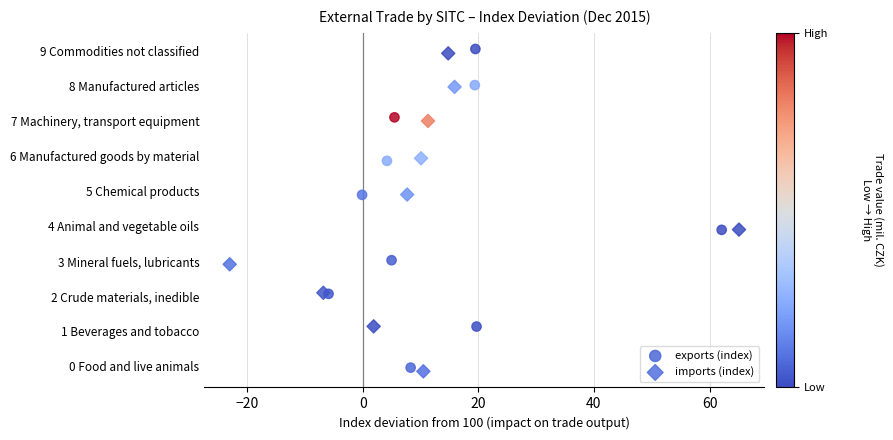

Which series reaches the maximum Y coordinate?

exports (index)